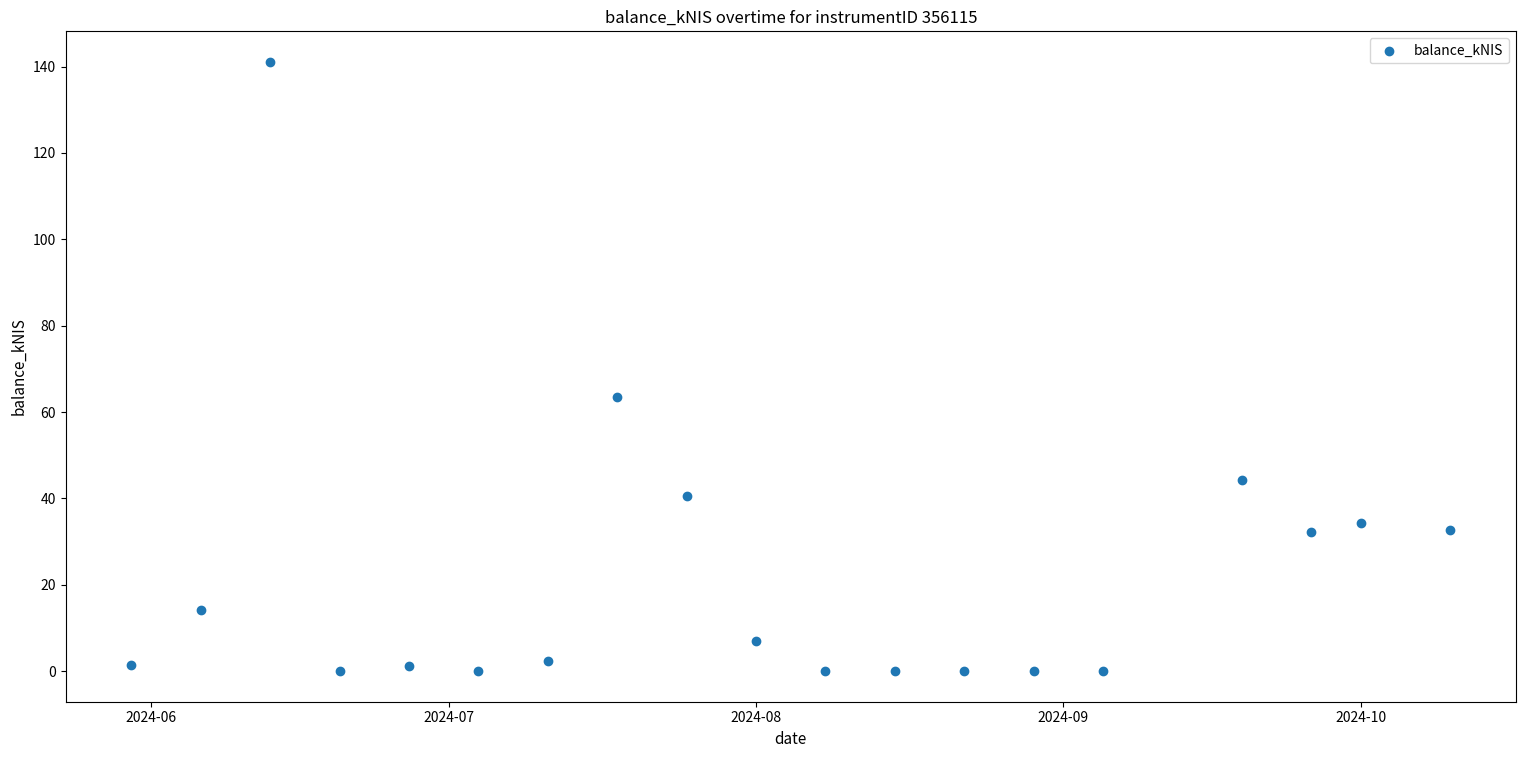

What is the range of Y values (max minus min)?

141.1